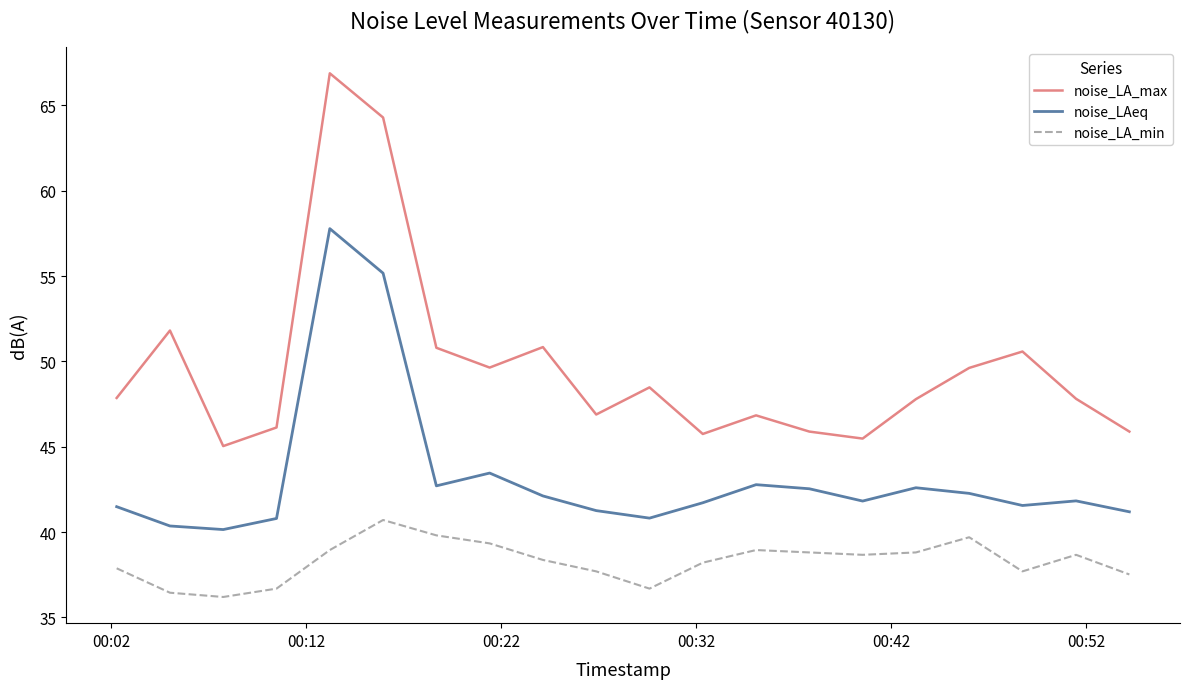

What is the difference between the maximum and minimum values in the noise_LA_max series?

21.8